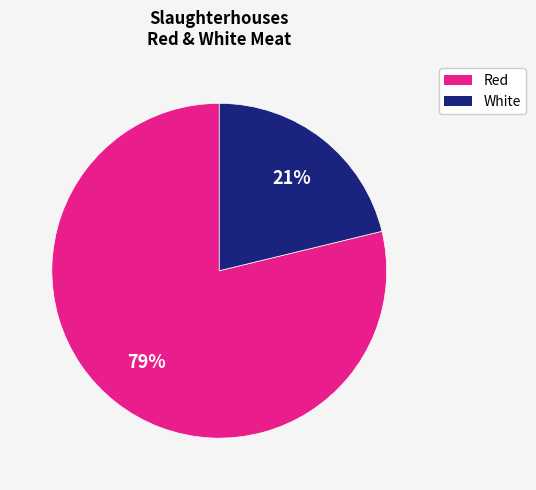

Does any single category account for the majority?

Yes